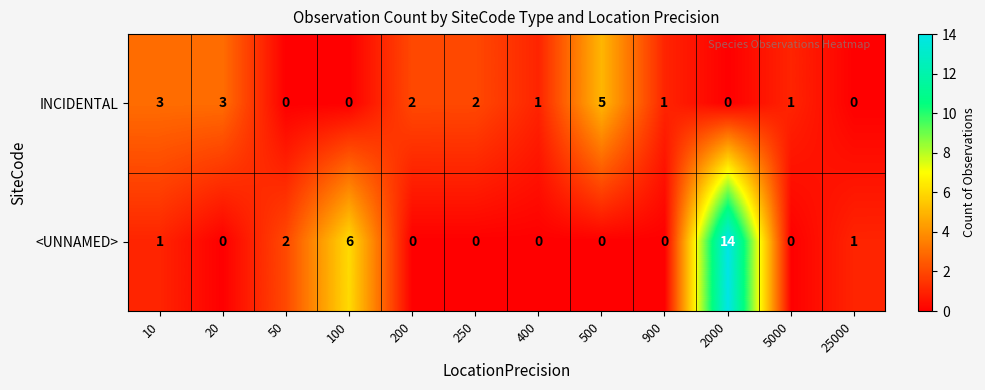

What is the difference between the highest and lowest values at 400?

1